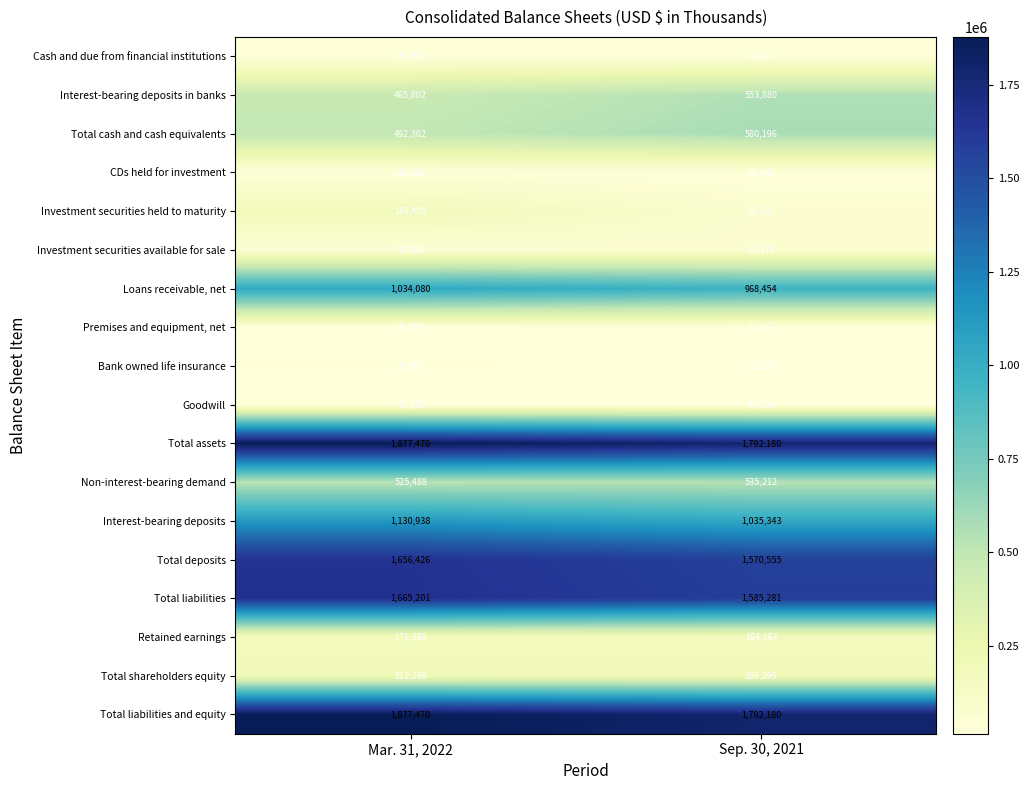

At which category is the sum across all series the highest?

Mar. 31, 2022